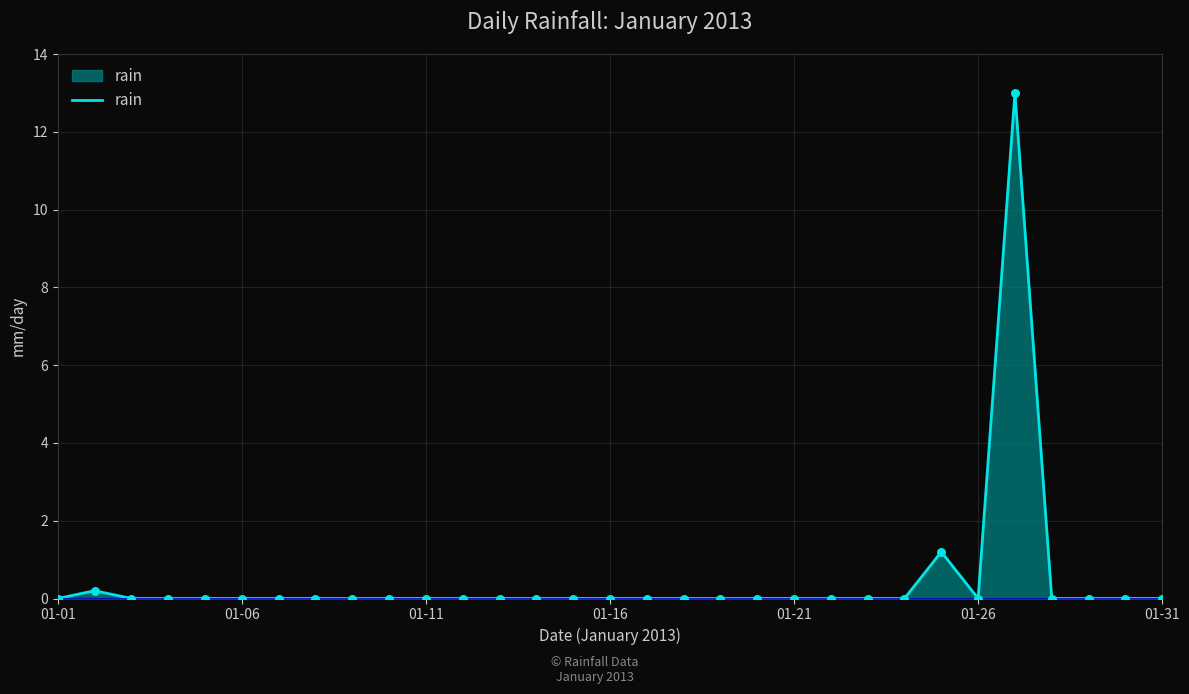

What is the maximum value shown in the chart?

13.0